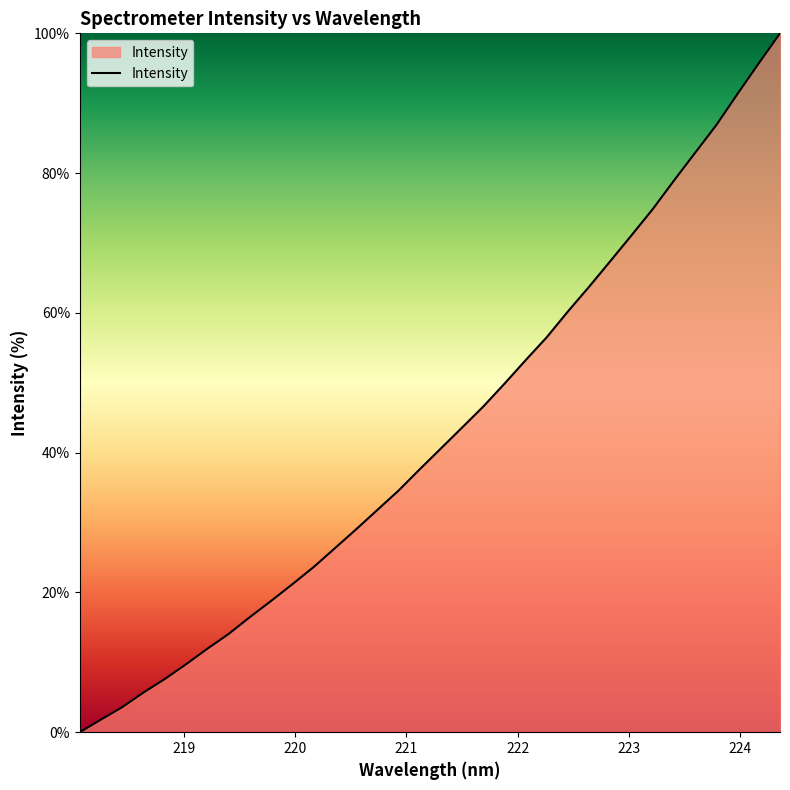

What is the label of the 14th point from the right?

221.8812